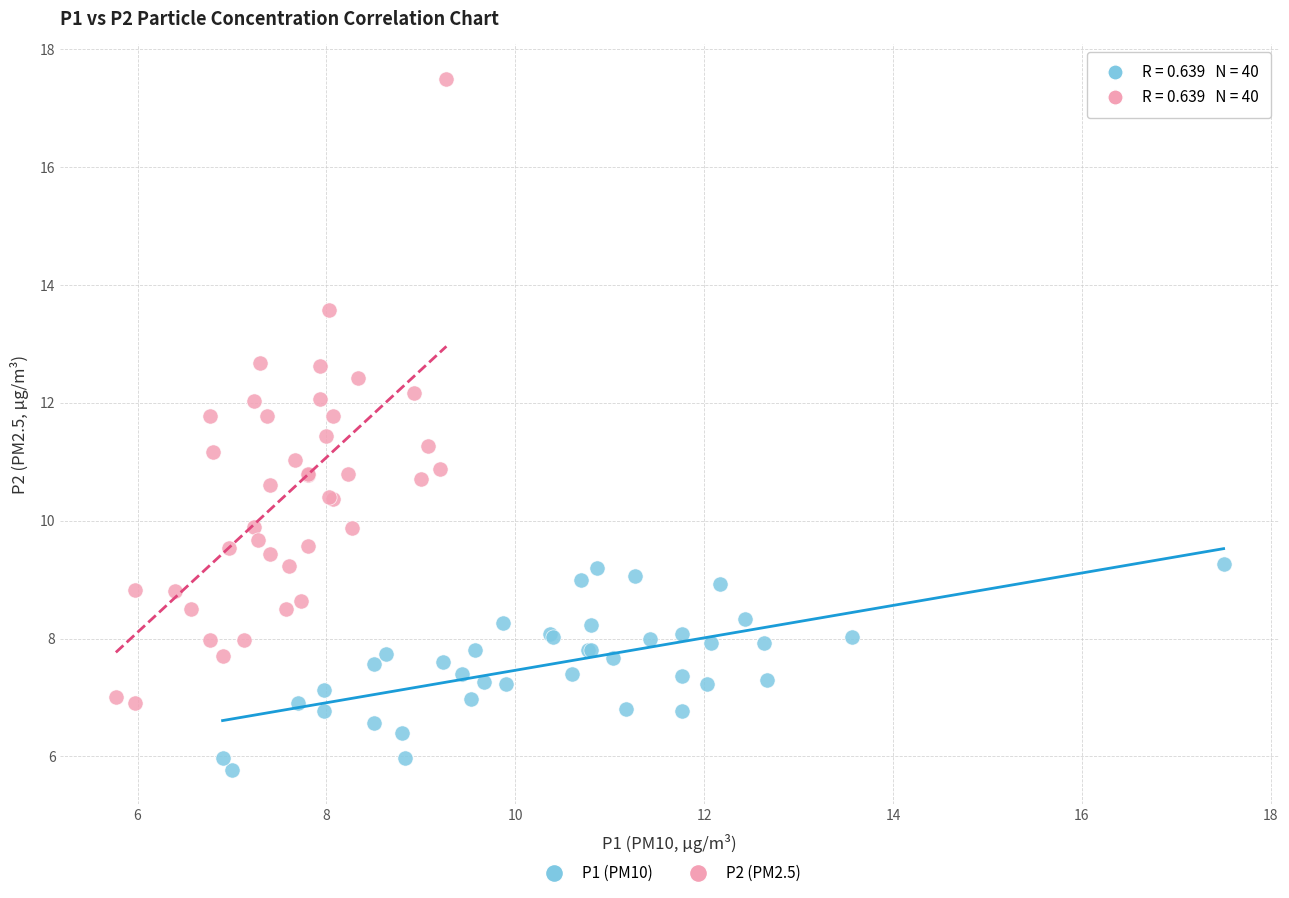

Which series reaches the maximum Y coordinate?

P2 (PM2.5)